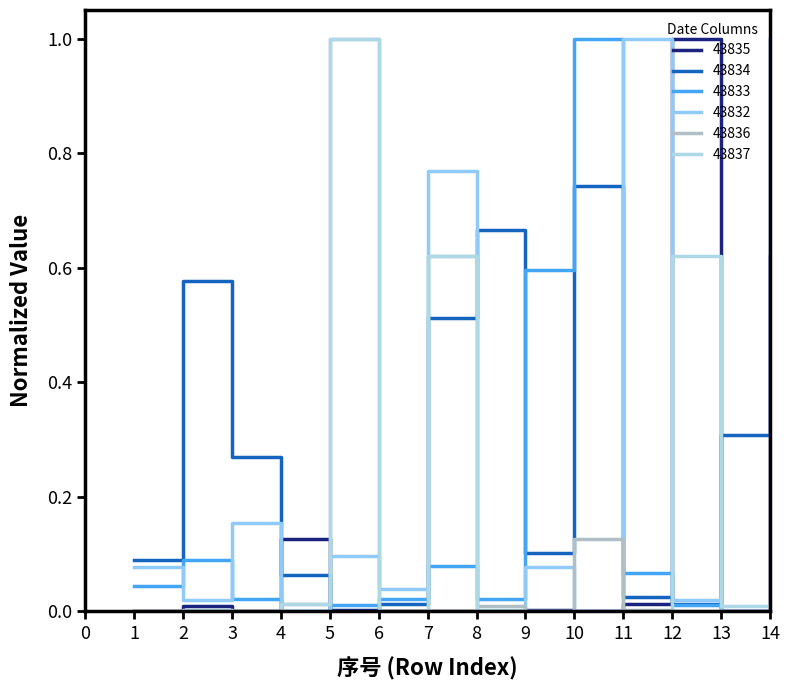

True or false: 43835 has a value of 1.0 at 12.

True